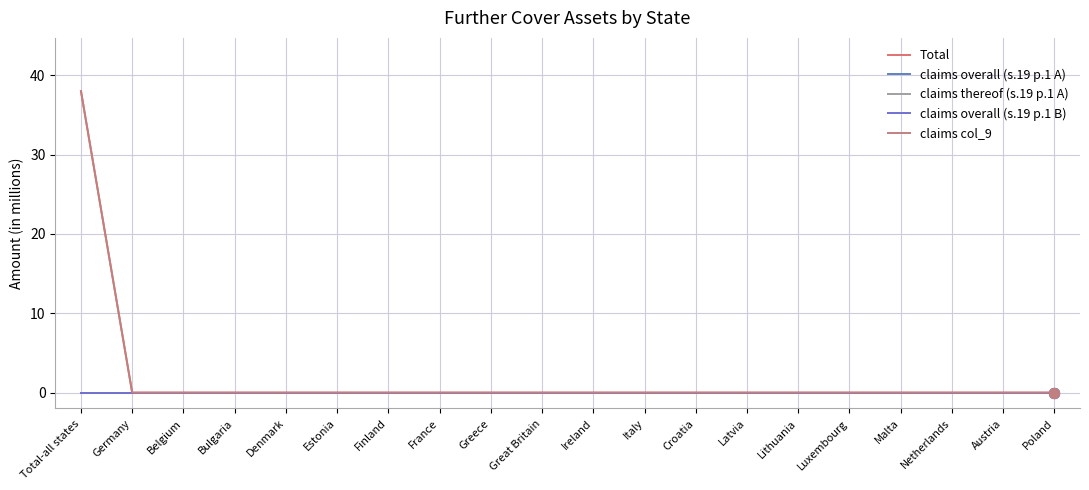

At which category is the sum across all series the highest?

Total-all states